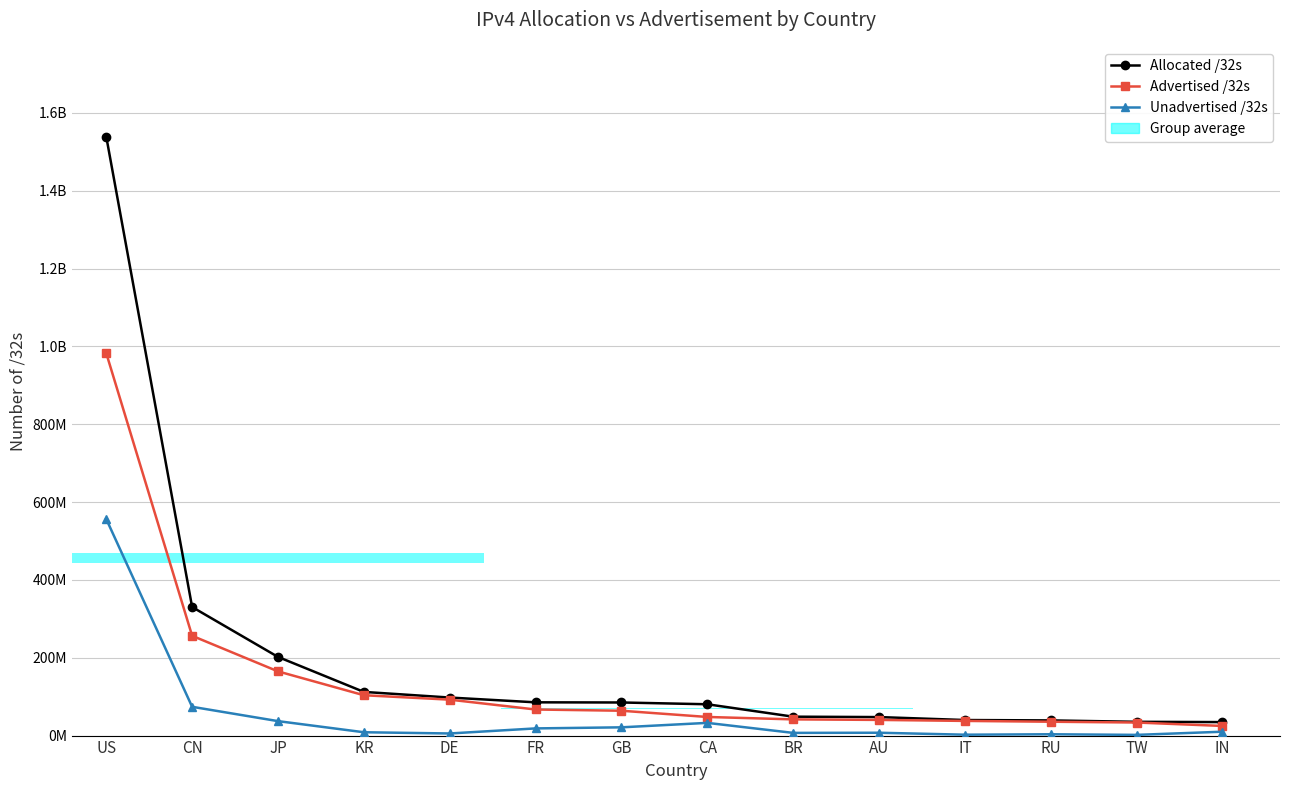

Does the chart contain any negative values?

No